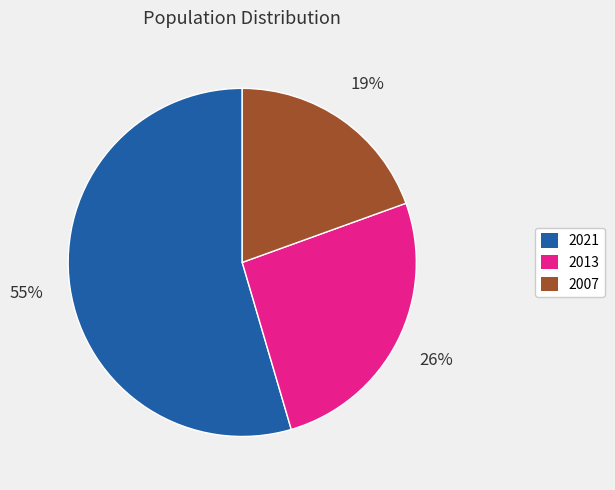

Which slice is the smallest?

2007